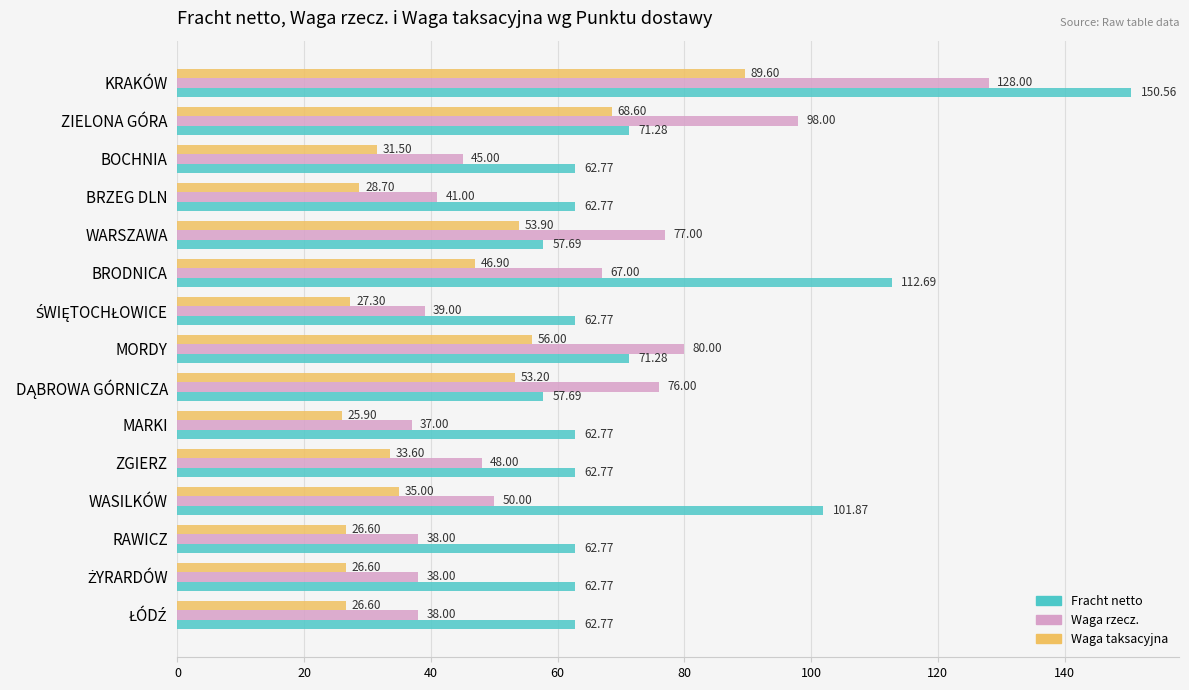

At ZIELONA GÓRA, list the series in order from largest to smallest.

Waga rzecz., Fracht netto, Waga taksacyjna